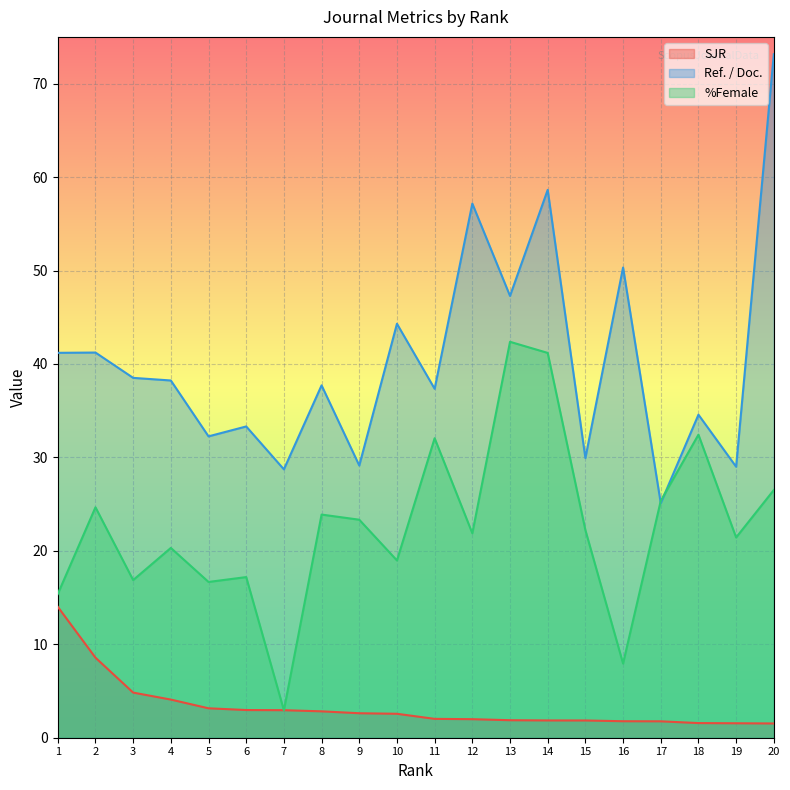

Is it true that Ref. / Doc. equals 37.7 at 8?

True